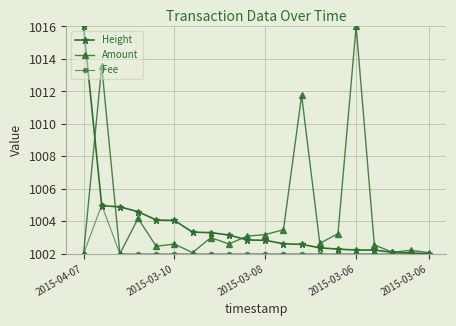

Rank the series by their average value, from lowest to highest.

Fee, Height, Amount